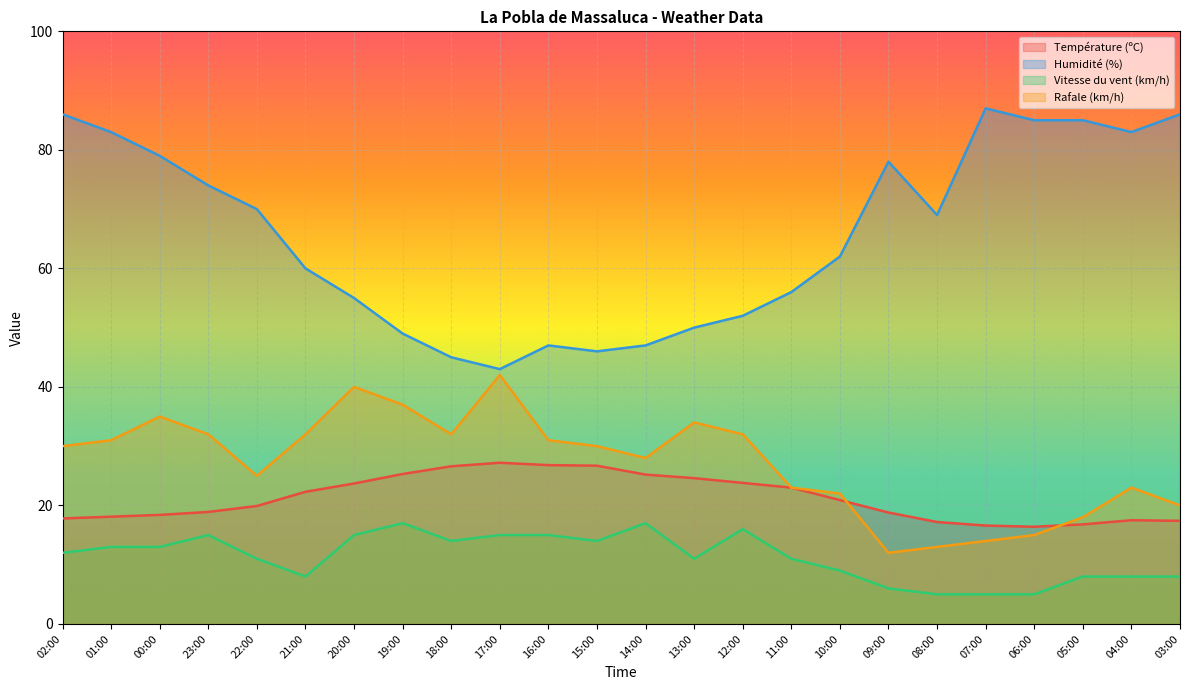

True or false: Rafale (km/h) has more than 2 interior local peaks.

True